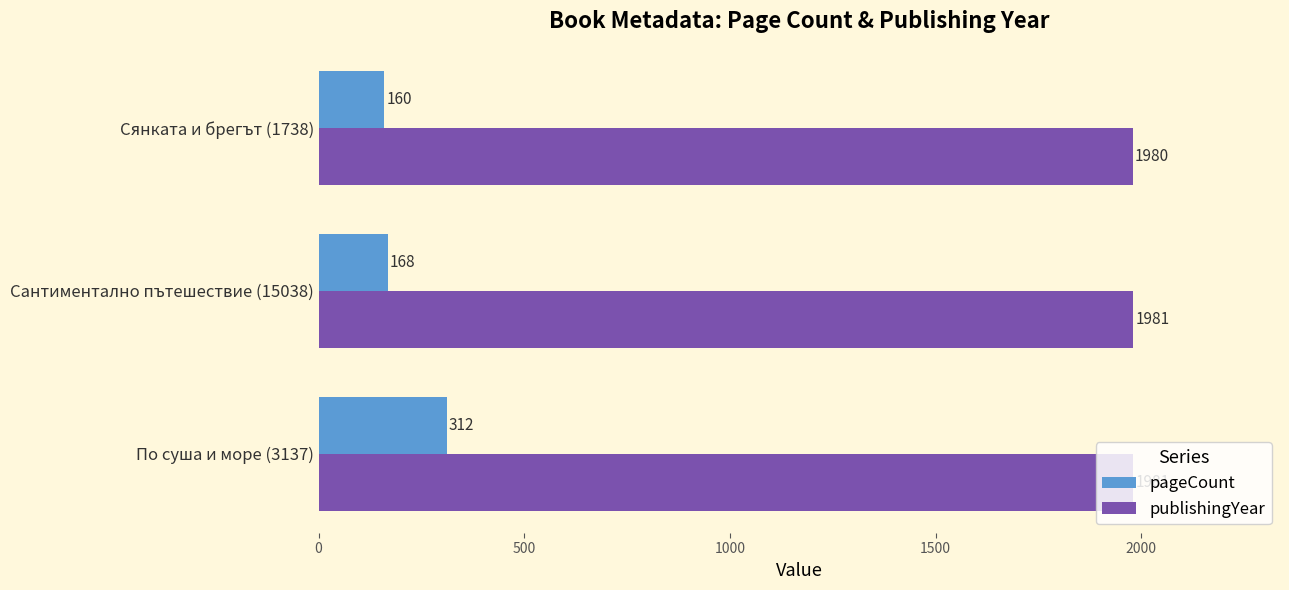

At how many categories does at least one series exceed 396?

3